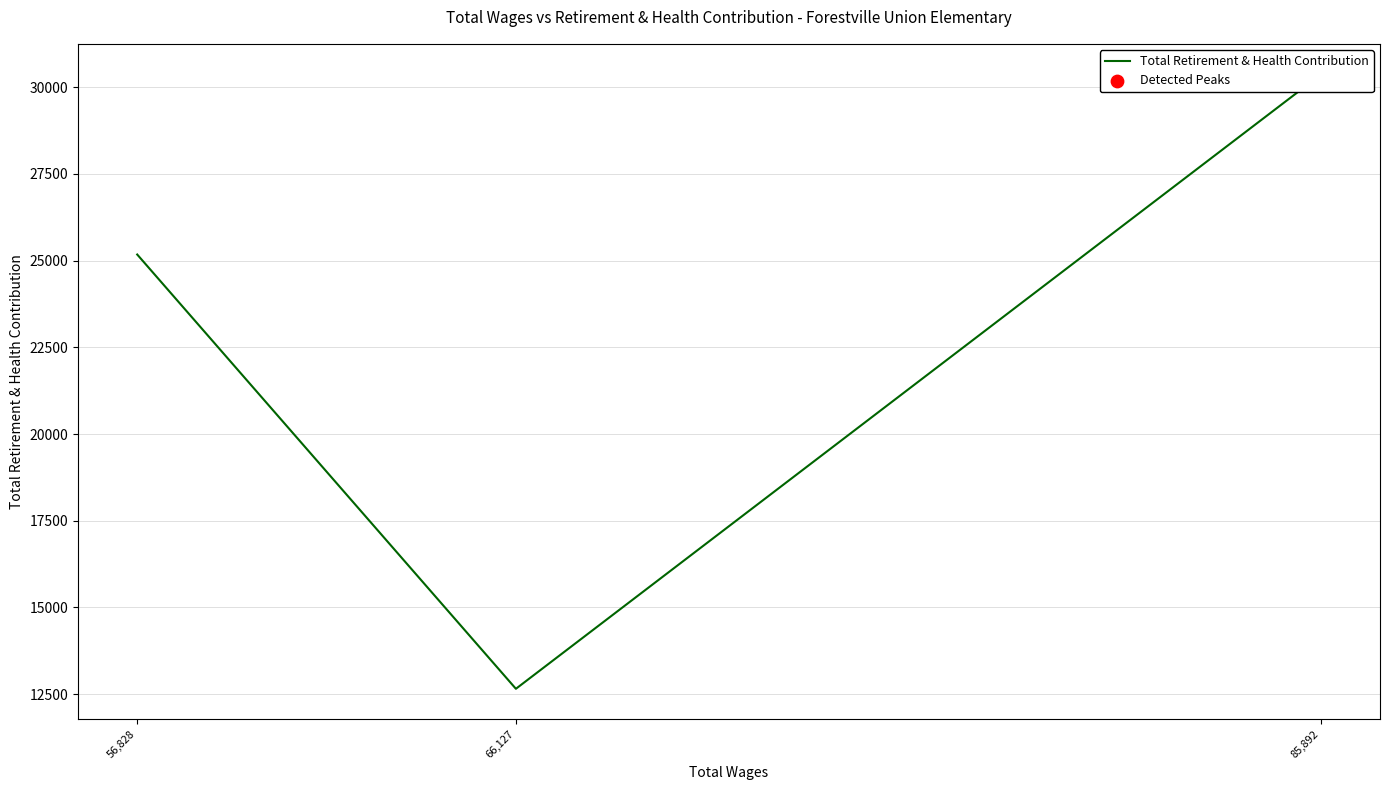

Between 56,828 and 85,892, which is larger?

85,892